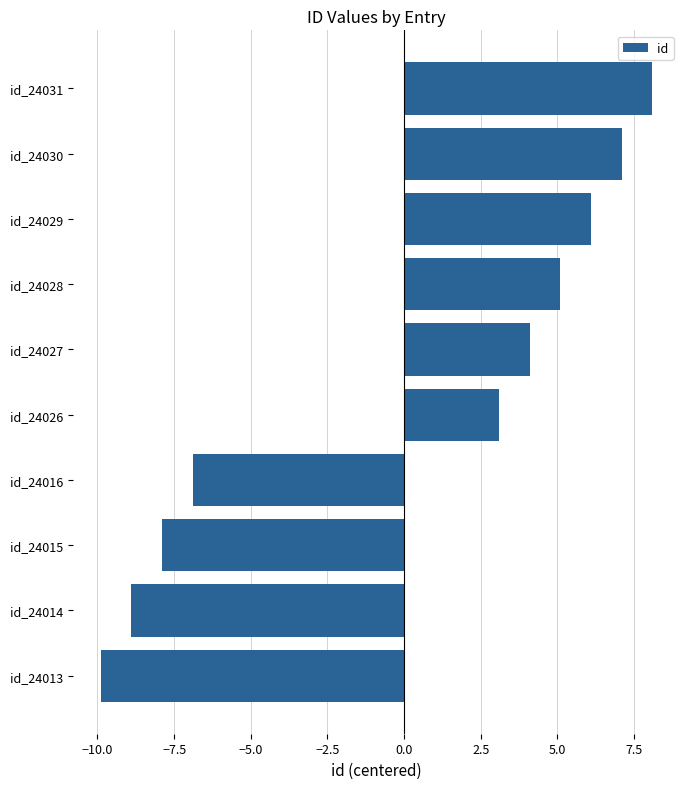

What is the difference between the maximum and second lowest values?

17.0